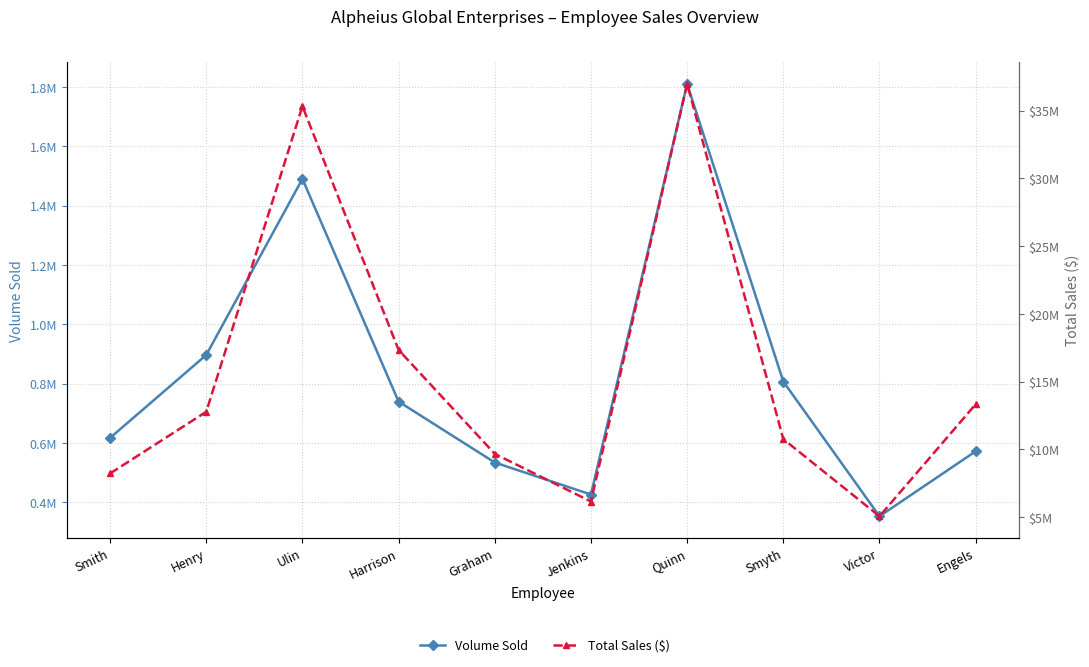

What is the label of the 7th point from the right?

Harrison